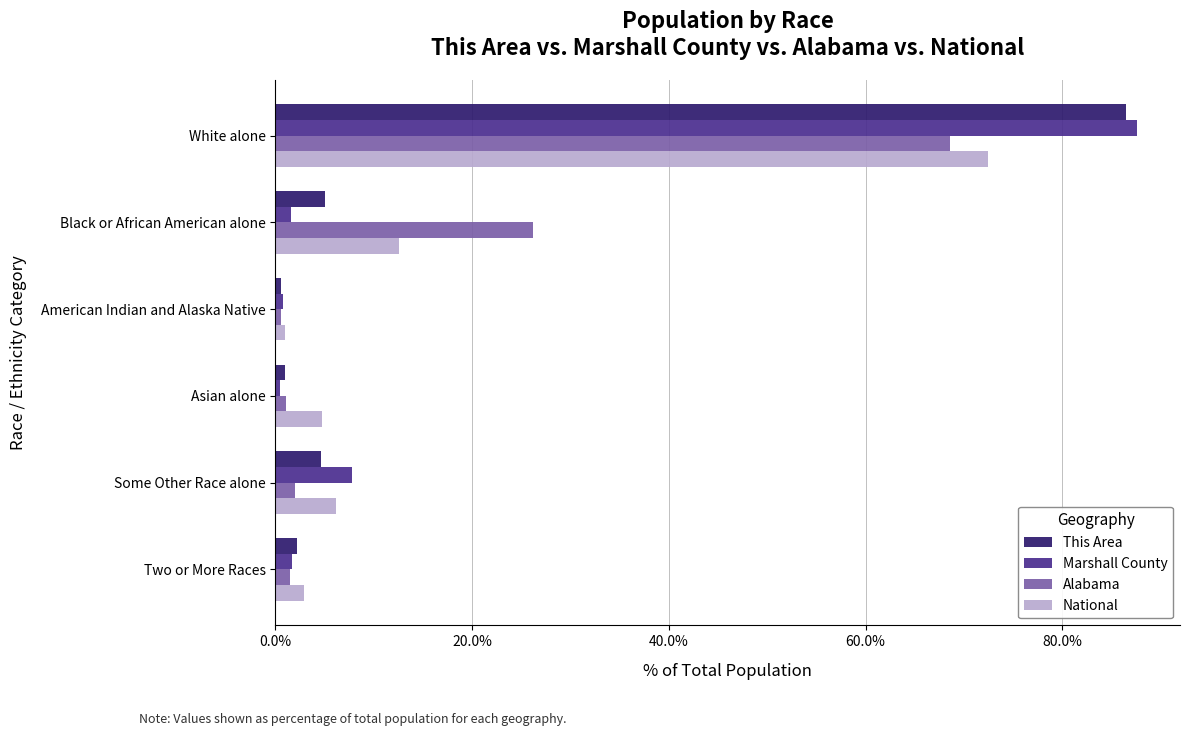

What is the maximum value shown in the chart?

87.6